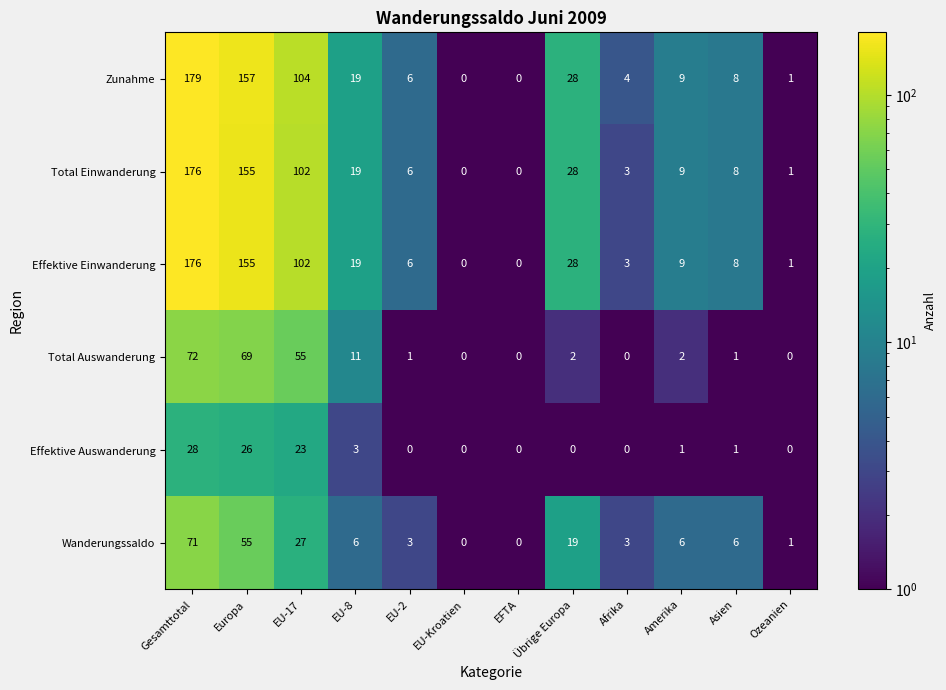

How many data points does each series have?

12